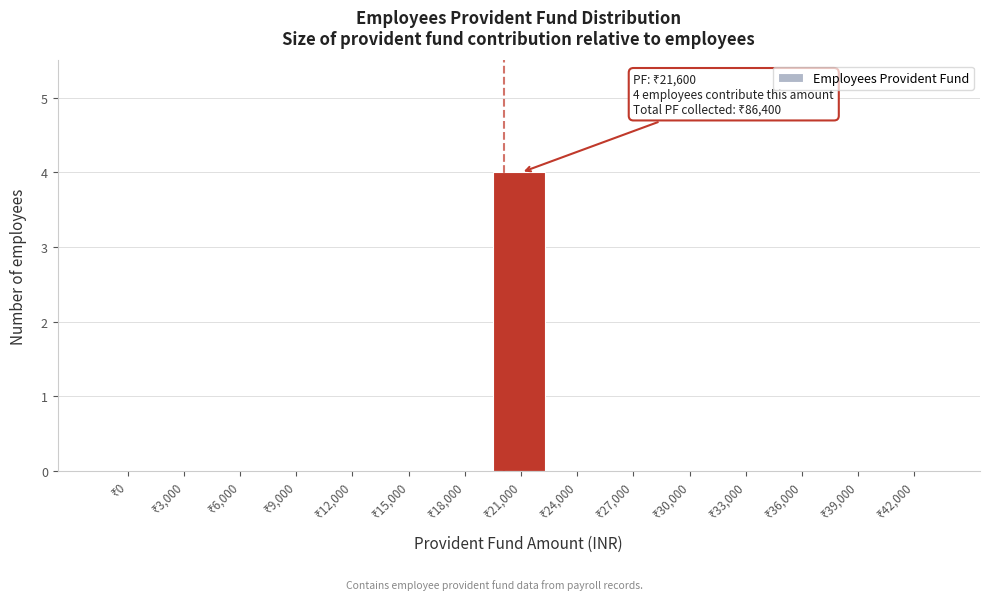

What is the greatest value displayed?

4